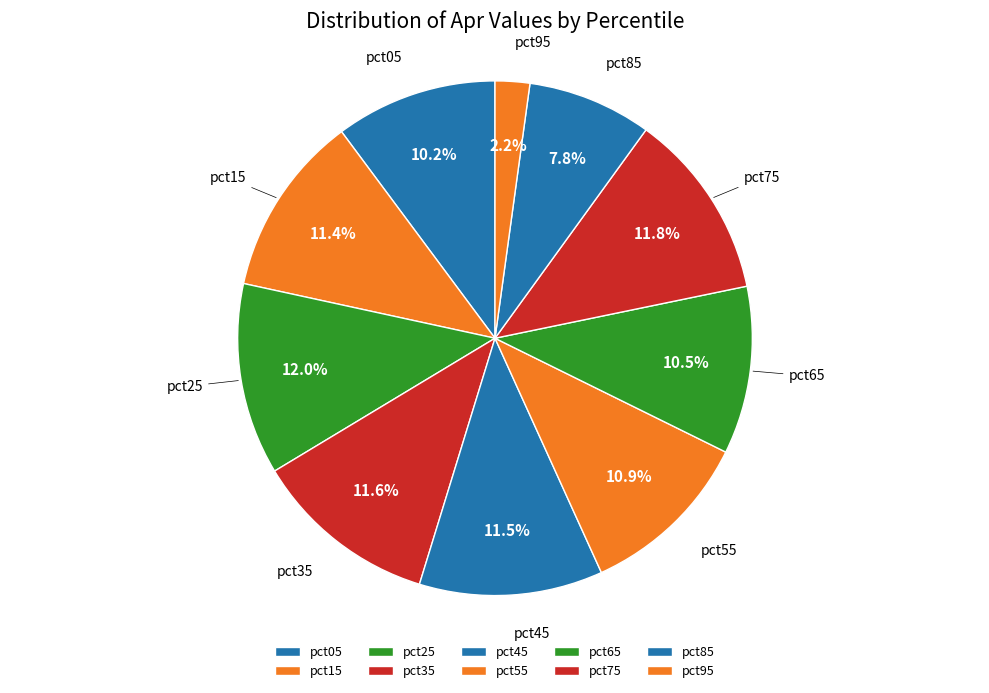

Count the number of slices in the pie.

10